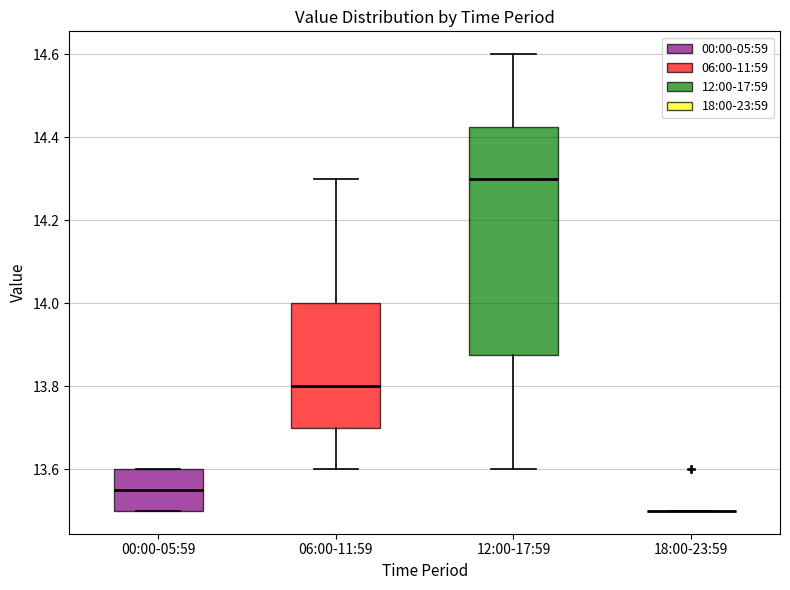

Reading left to right, transcribe this box plot: for each box, give where its median line is, the range the box spans, and where its two whiskers end, as read against the y-axis. The values are not printed on the chart, so give them approximately, as read against the axis.

00:00-05:59: median 13.56, box 13.50 to 13.60, whiskers 13.50 to 13.60
06:00-11:59: median 13.80, box 13.70 to 14.00, whiskers 13.60 to 14.30
12:00-17:59: median 14.30, box 13.88 to 14.42, whiskers 13.60 to 14.60
18:00-23:59: box collapsed to a line at 13.50, whiskers 13.50 to 13.50